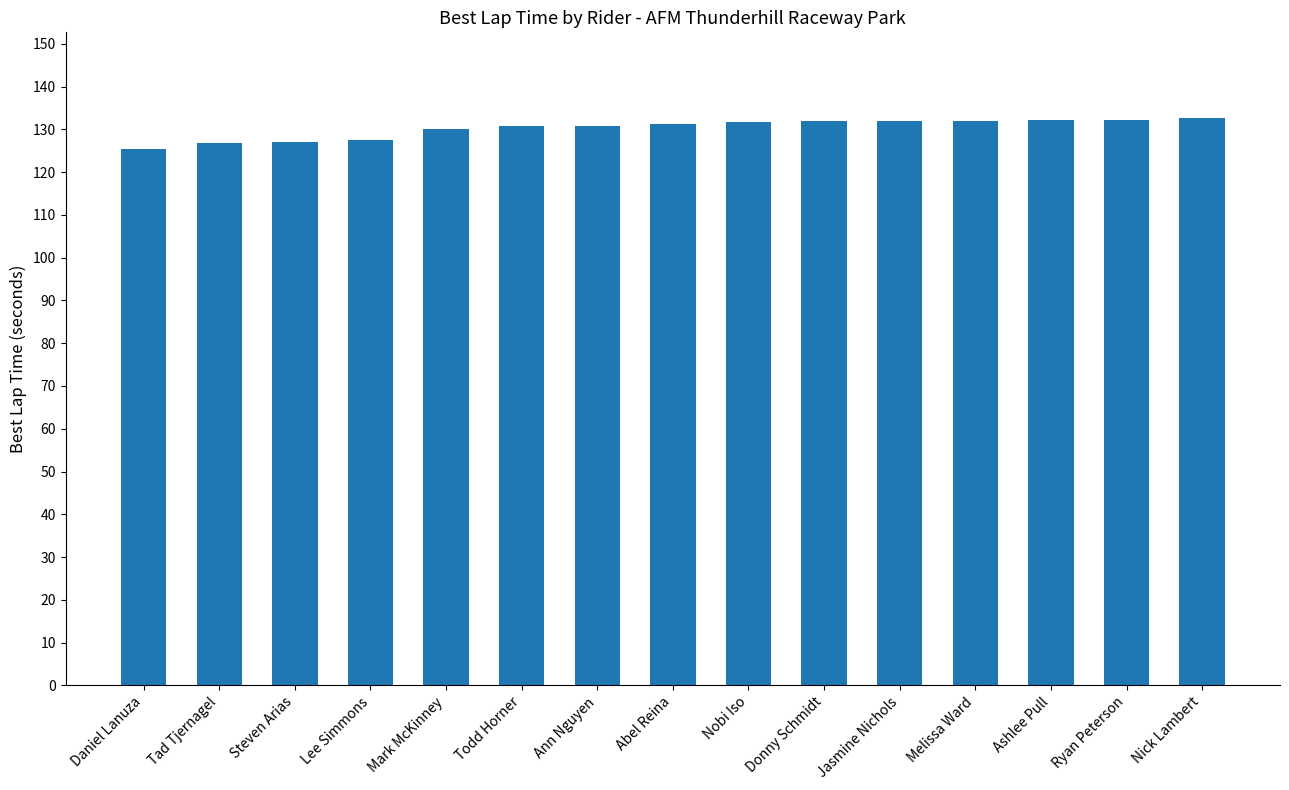

What is the difference between the maximum and minimum values?

7.4